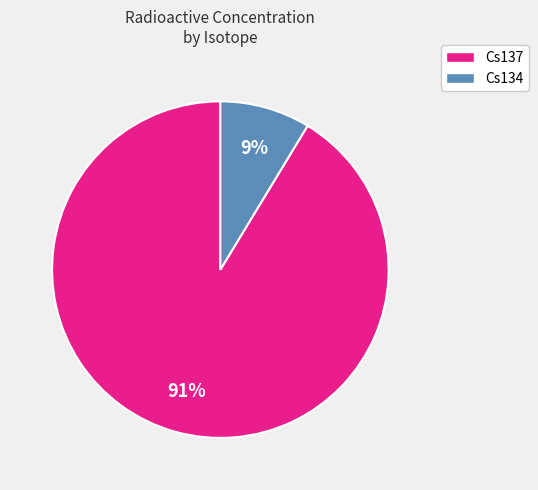

The Cs137 slice represents 99% of the pie. True or false?

False